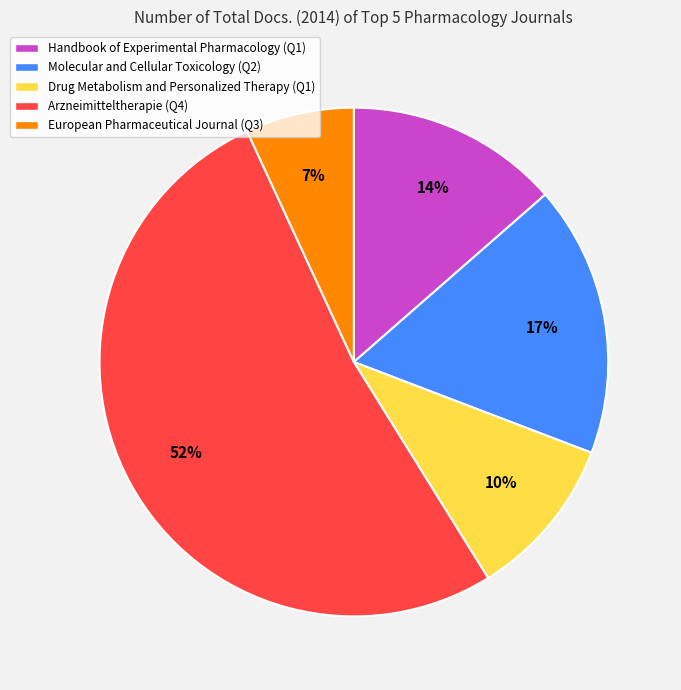

To the nearest percent, what is the difference between the European Pharmaceutical Journal and Drug Metabolism and Personalized Therapy slice percentages?

3%